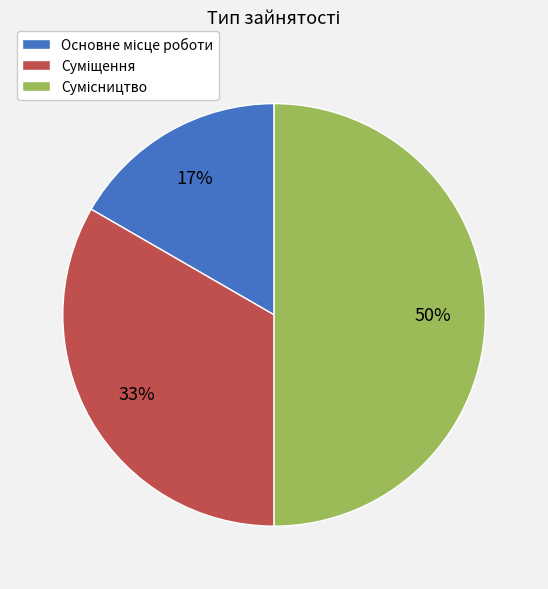

To the nearest percent, what is the difference between the largest and smallest slice percentages?

33%